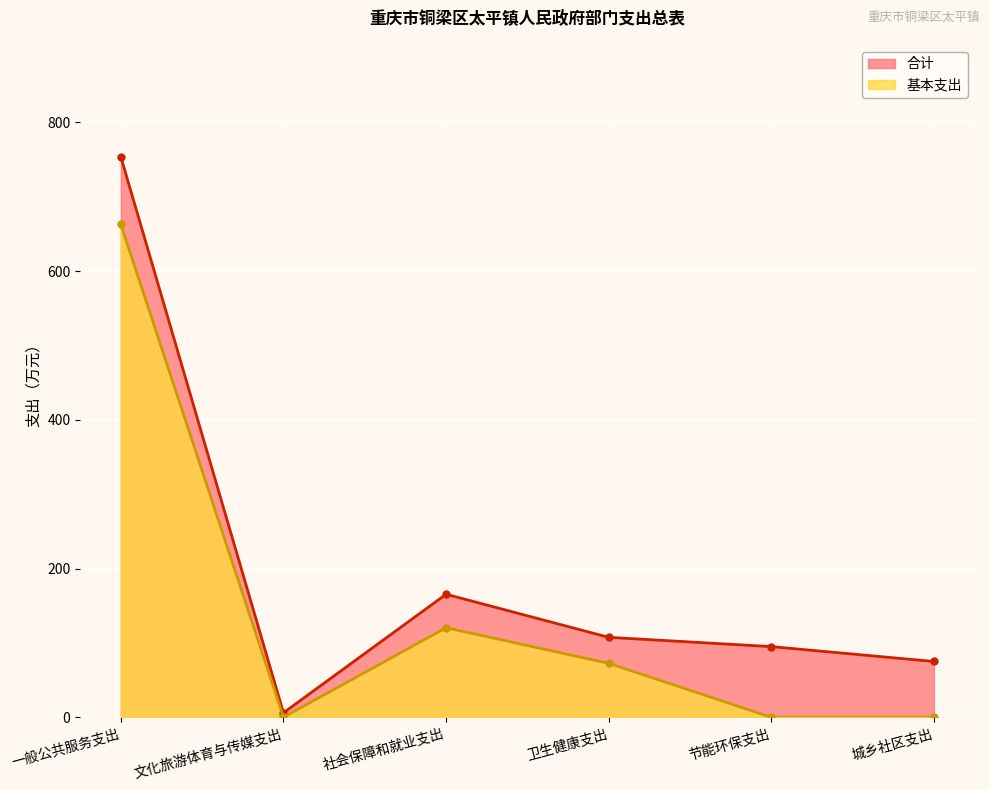

Between 一般公共服务支出 and 文化旅游体育与传媒支出, which series saw the biggest shift?

合计